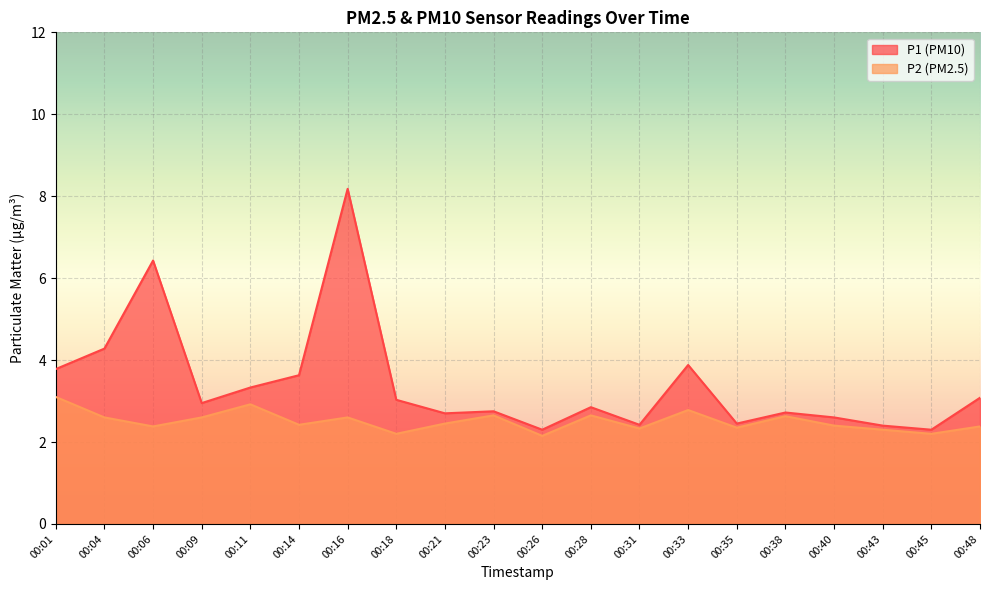

Which series changed the most between 00:04 and 00:26?

P1 (PM10)